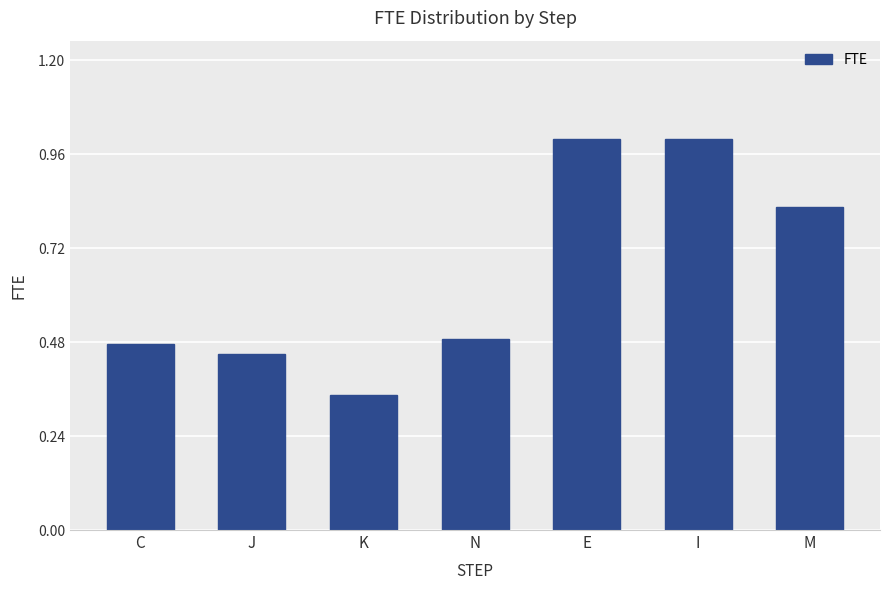

Which category has the lowest value across all series?

K